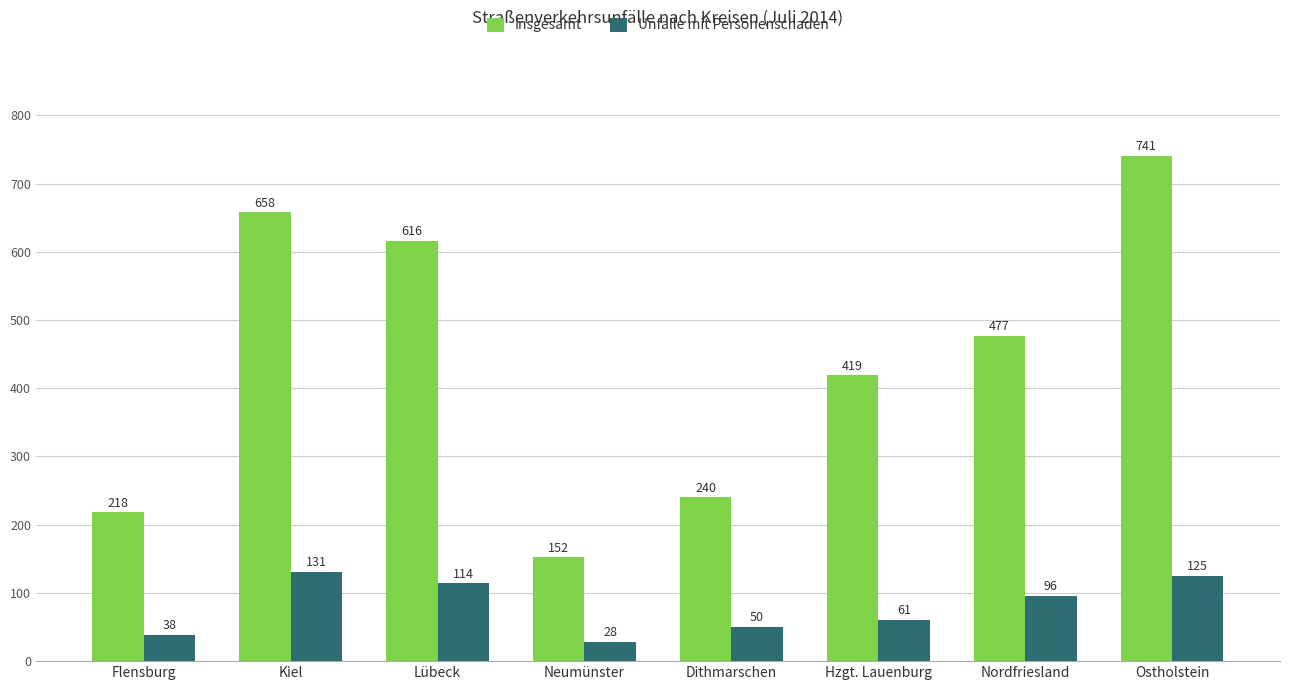

Which series has the largest range (max minus min)?

Insgesamt